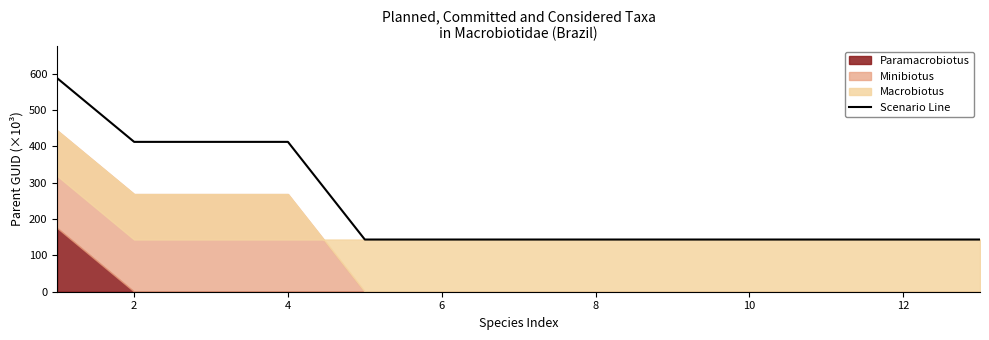

What is the minimum value shown in the chart?

143.6